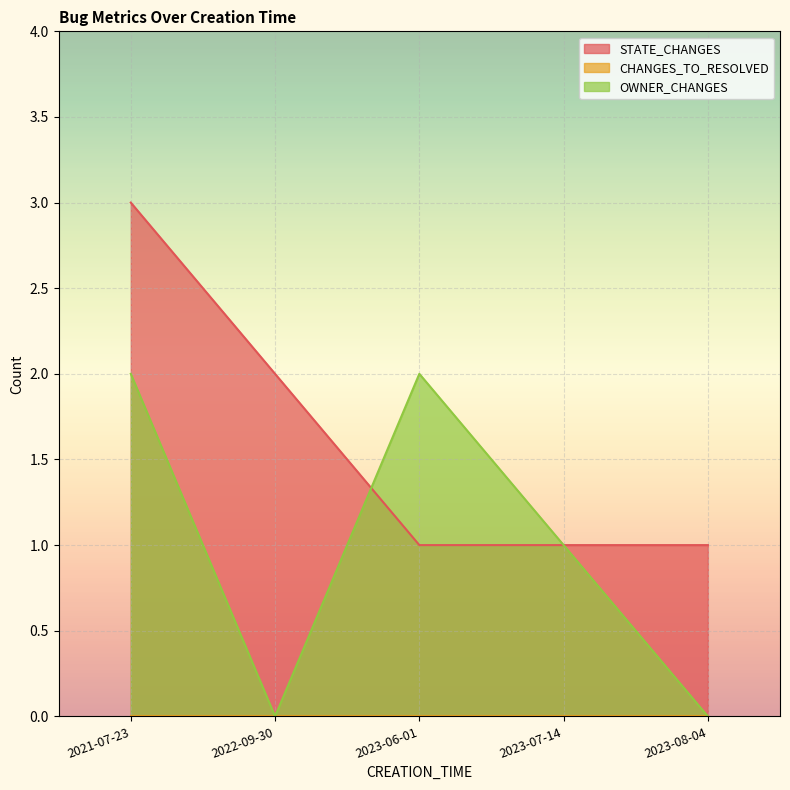

The value of OWNER_CHANGES at 2021-07-23 is 2. True or false?

True